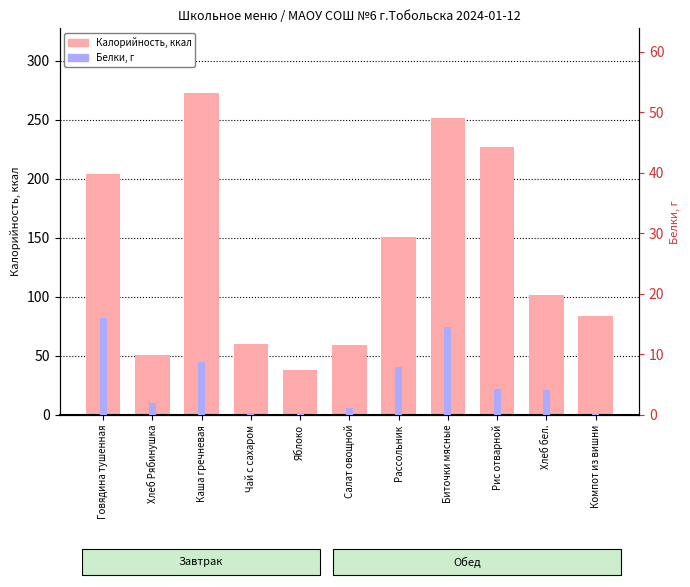

What is the sum of all Белки values?

59.7